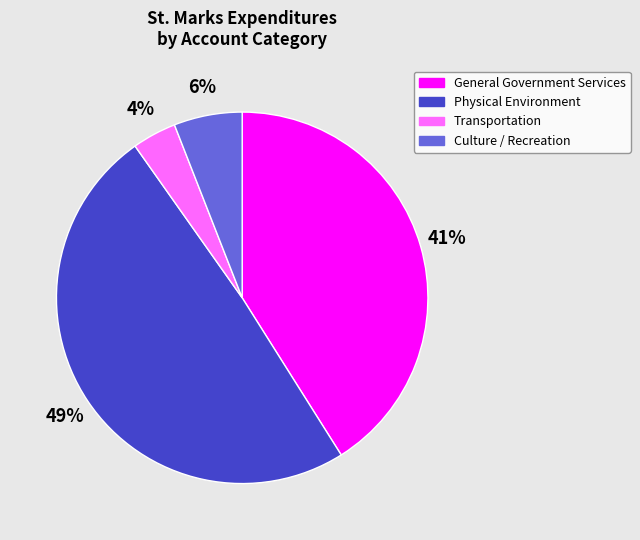

Between Physical Environment and General Government Services, which is larger?

Physical Environment